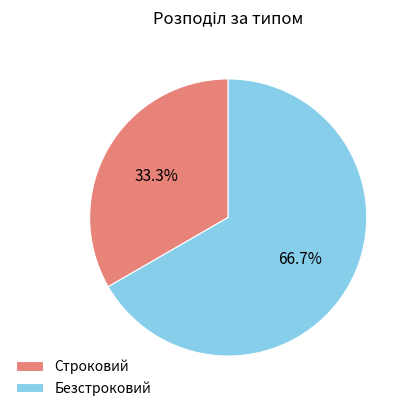

Is there a majority slice in this chart?

Yes